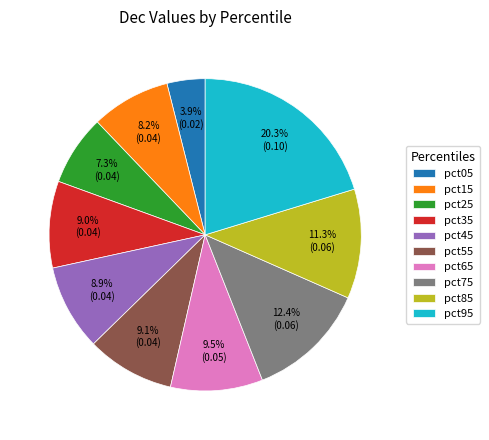

To the nearest percent, what is the difference between the pct55 and pct25 slice percentages?

2%